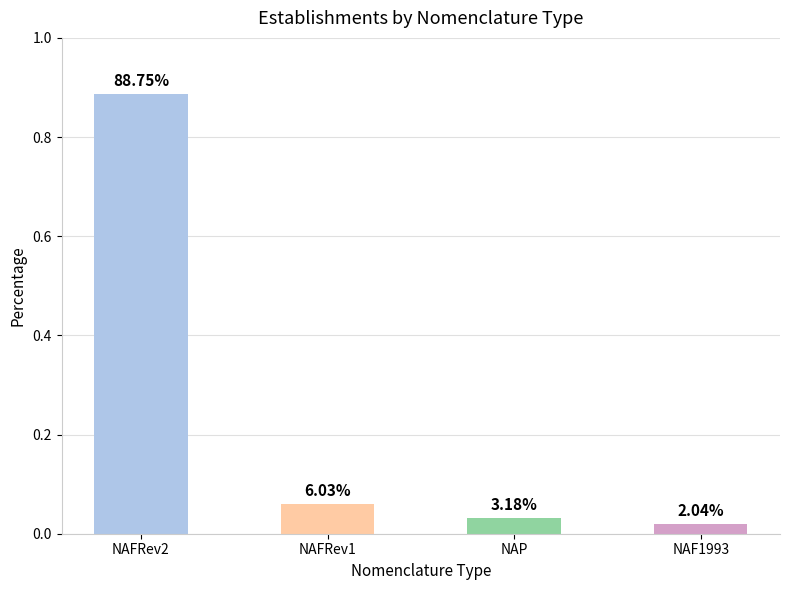

Which label corresponds to the largest value in the chart?

NAFRev2